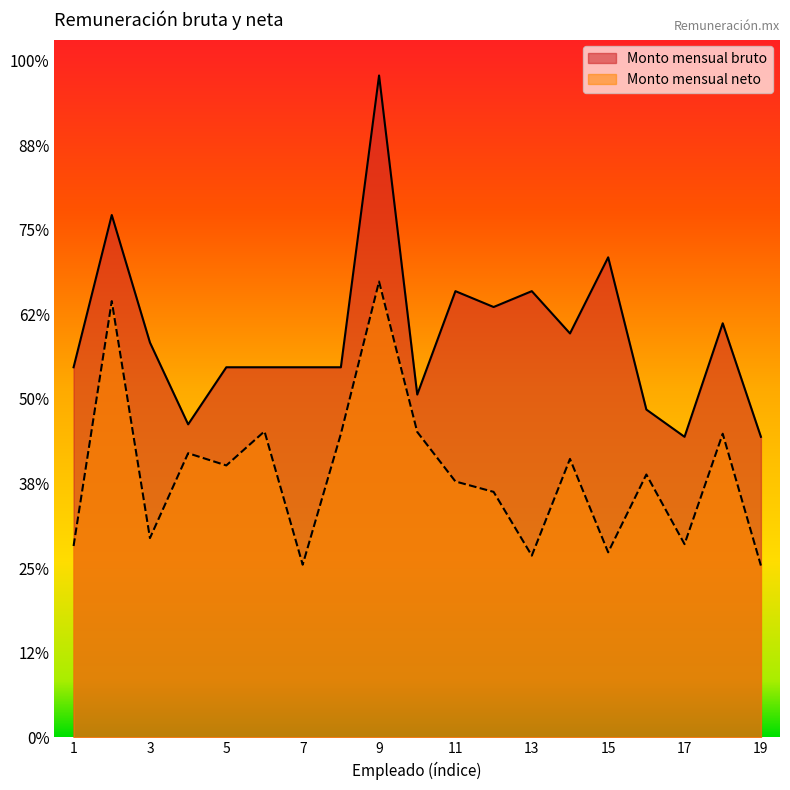

The Monto mensual bruto series shows 18549.3 at 13. True or false?

False